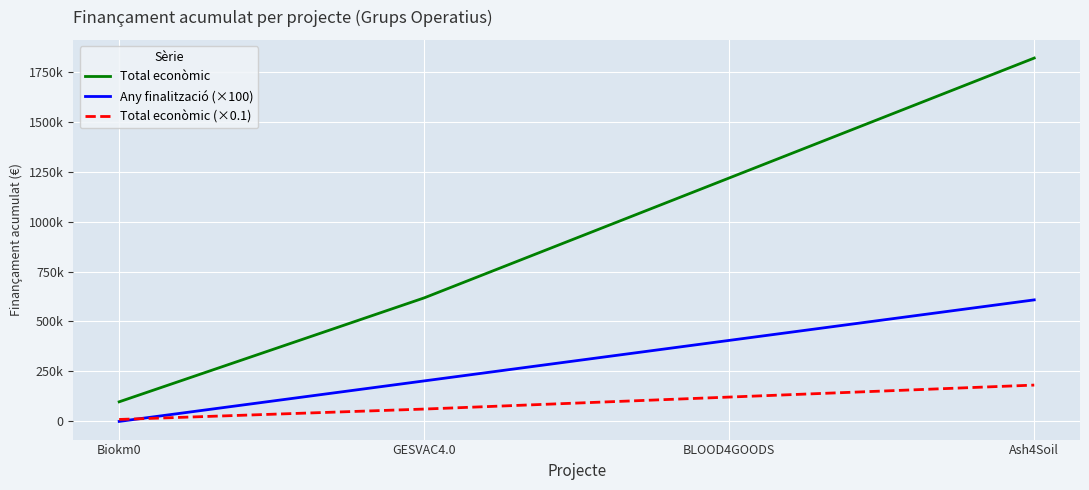

Reading left to right, transcribe all the data shown in this chart.

Total econòmic: Biokm0=98068.0	GESVAC4.0=618130.0	BLOOD4GOODS=1218090.0	Ash4Soil=1818090.0
Any finalització (×100): Biokm0=0.0	GESVAC4.0=202700.0	BLOOD4GOODS=405400.0	Ash4Soil=608100.0
Total econòmic (×0.1): Biokm0=9806.8	GESVAC4.0=61813.0	BLOOD4GOODS=121809.0	Ash4Soil=181809.0